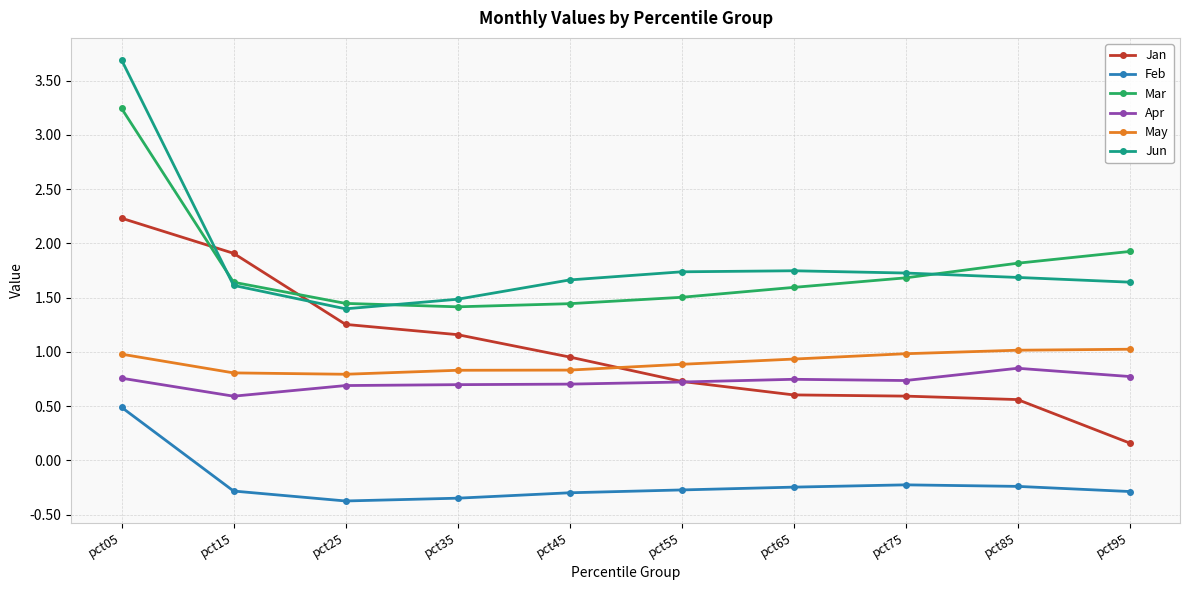

In Jun, how many points are lower than both neighbors (excluding endpoints)?

1